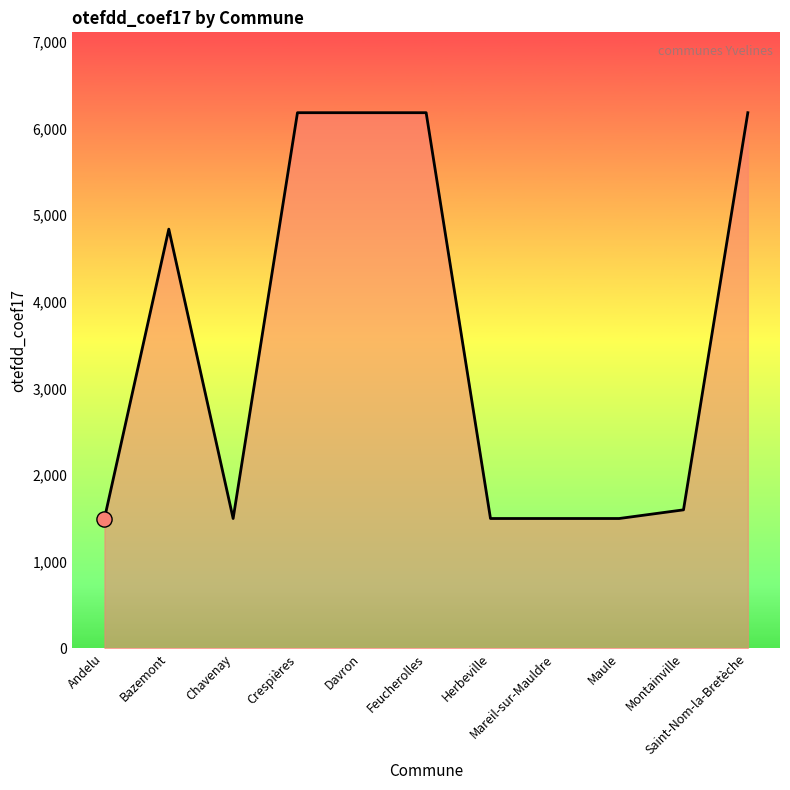

Which has a higher value, Bazemont or Herbeville?

Bazemont